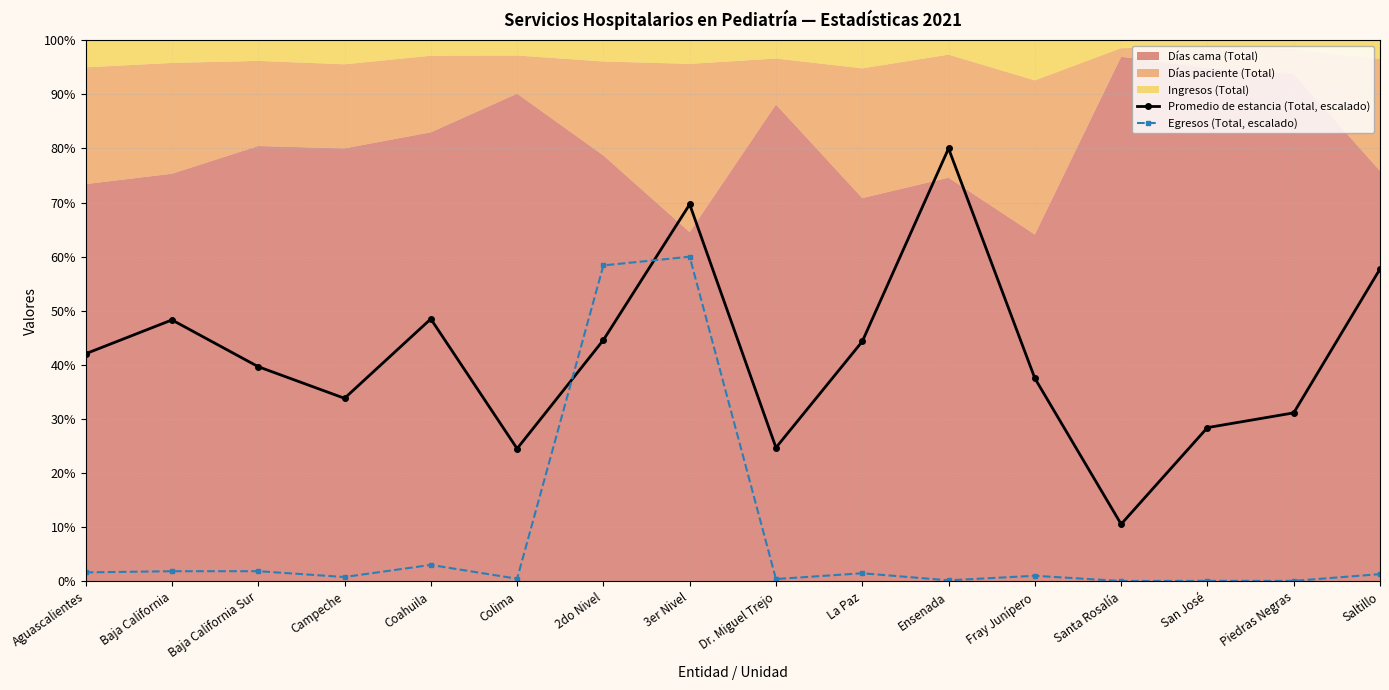

At which category is the sum across all series the highest?

3er Nivel